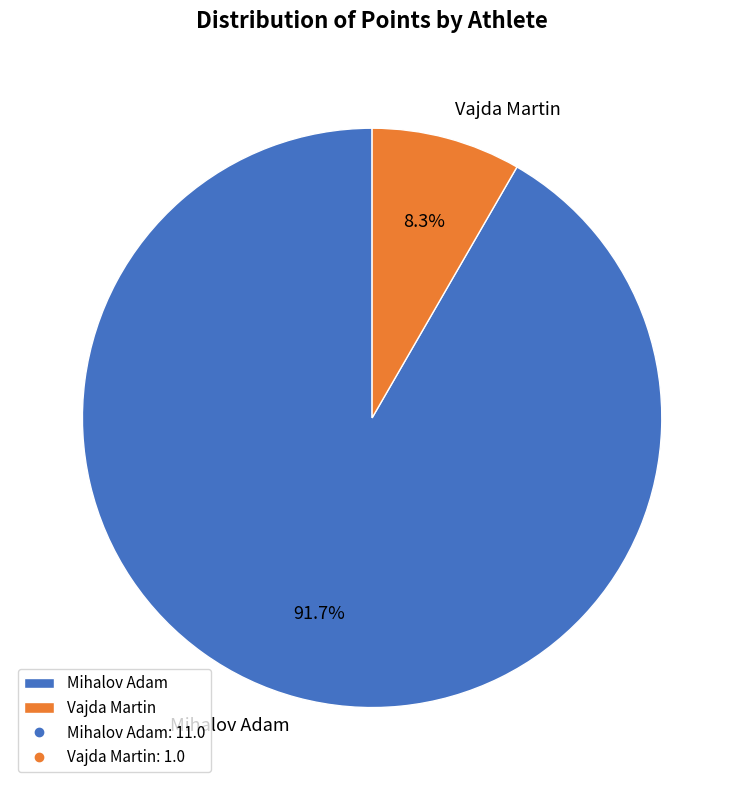

The Mihalov Adam slice represents 92% of the pie. True or false?

True